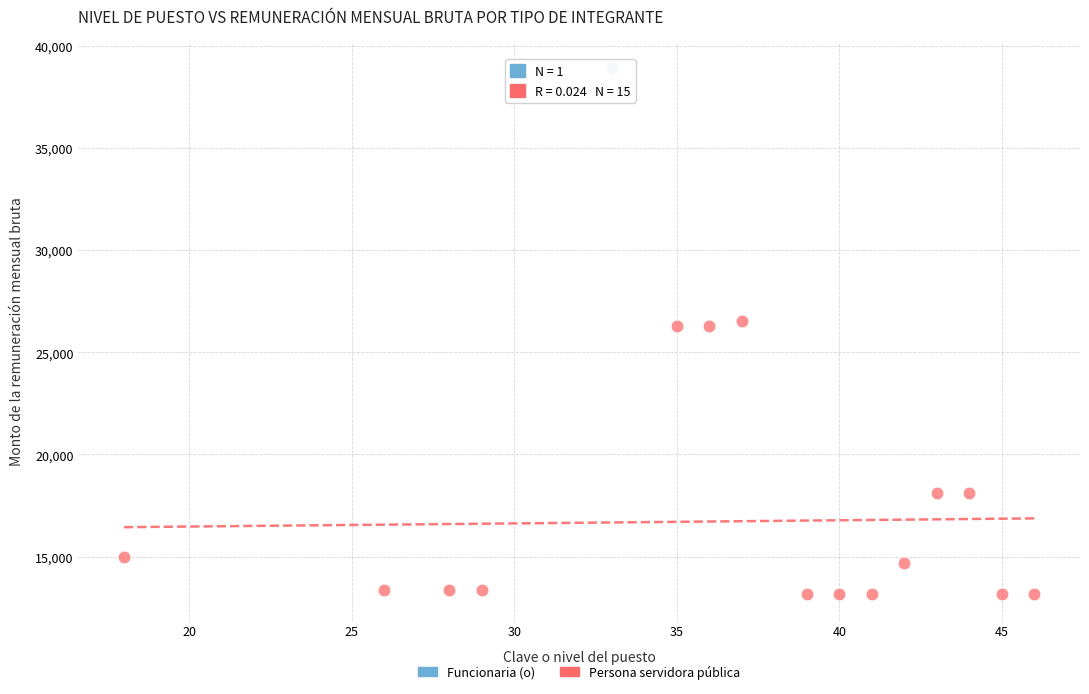

What are all the series names shown in the legend?

Funcionaria (o), Persona servidora pública